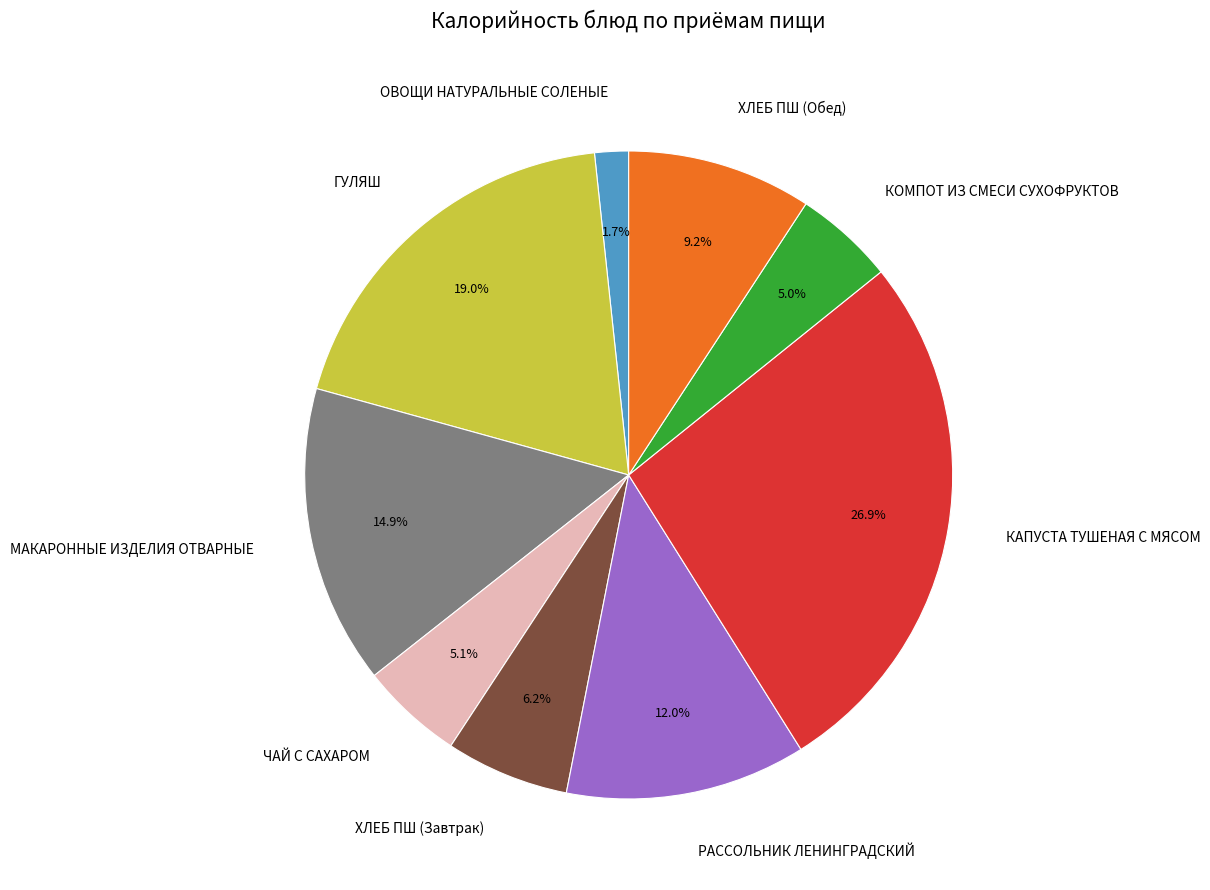

Is it true that ХЛЕБ ПШ (Завтрак) is 6% of the pie?

True